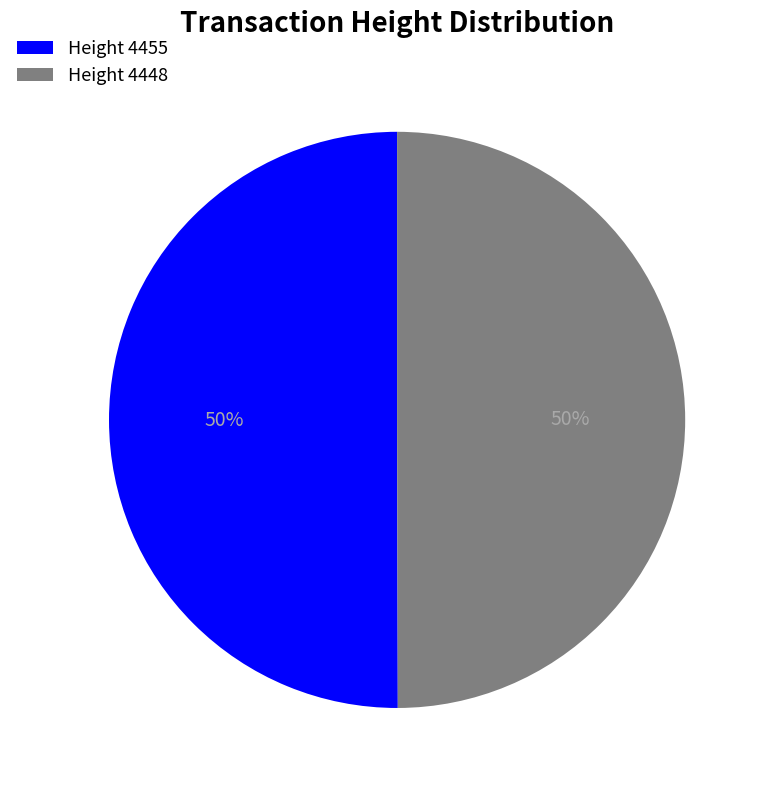

What percentage is the Height 4448 slice, to the nearest percent?

50%